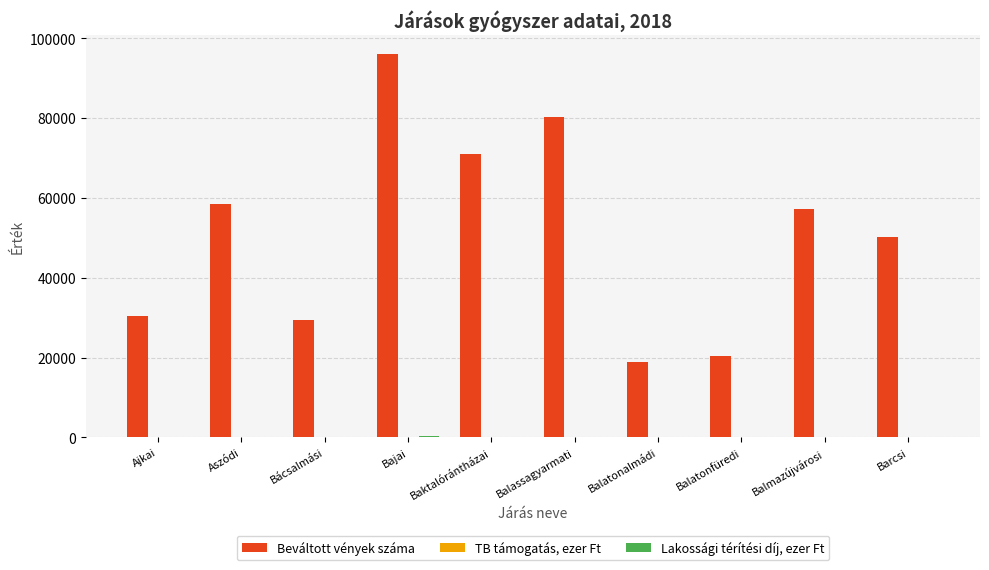

Which series changed the most between Ajkai and Balatonalmádi?

Beváltott vények száma